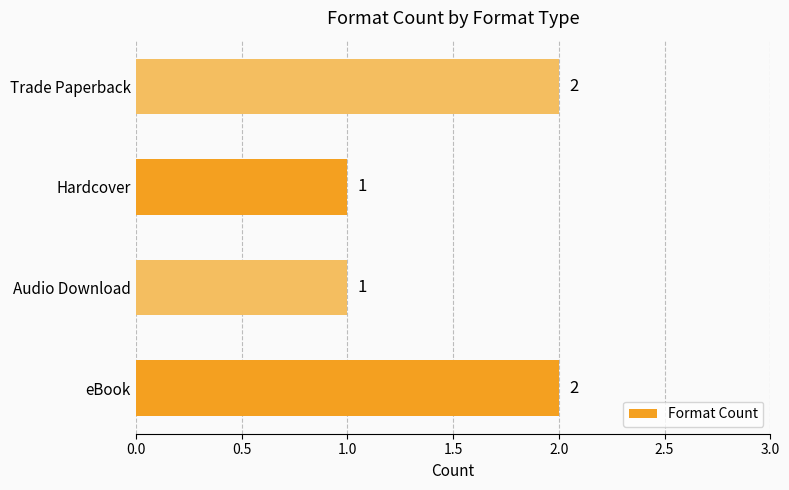

What is the greatest value displayed?

2